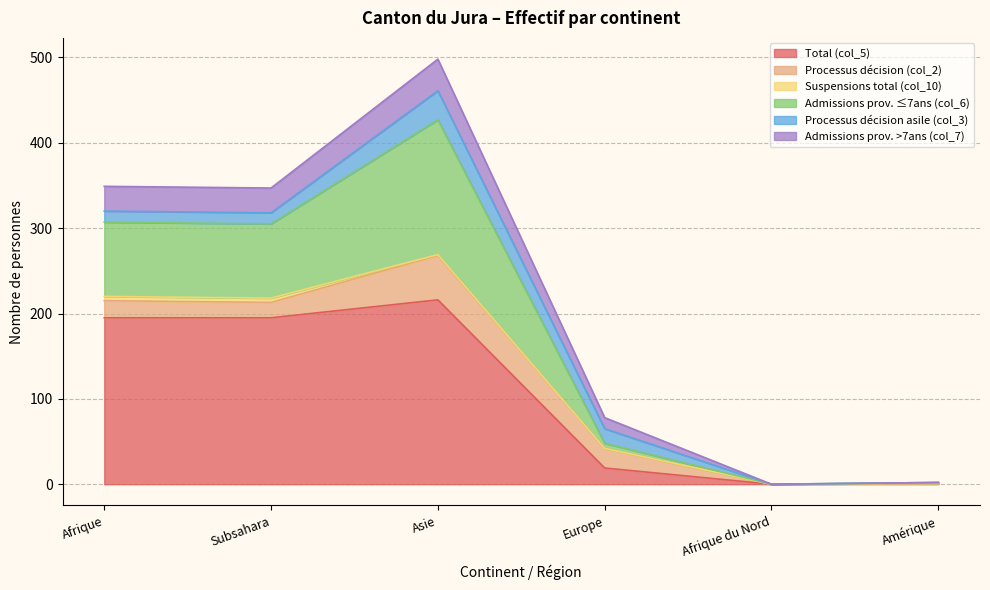

Is it true that Total (col_5) equals 19 at Europe?

True